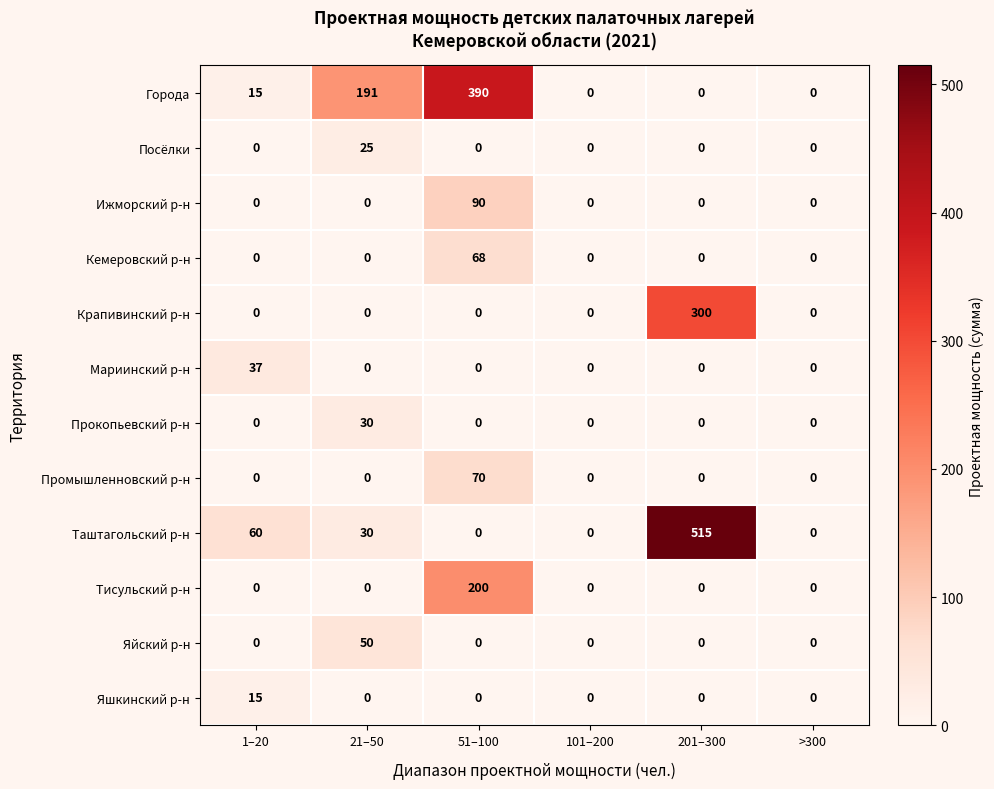

What is the sum of all Прокопьевский р-н values?

30